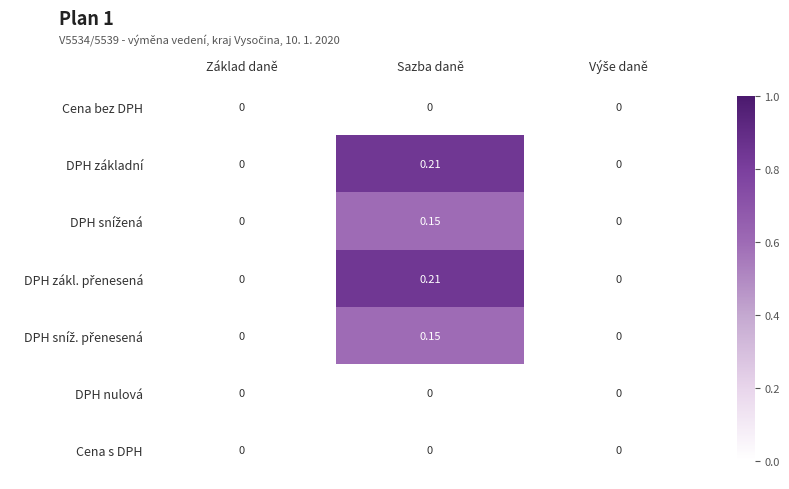

At which category is the sum across all series the highest?

Sazba daně